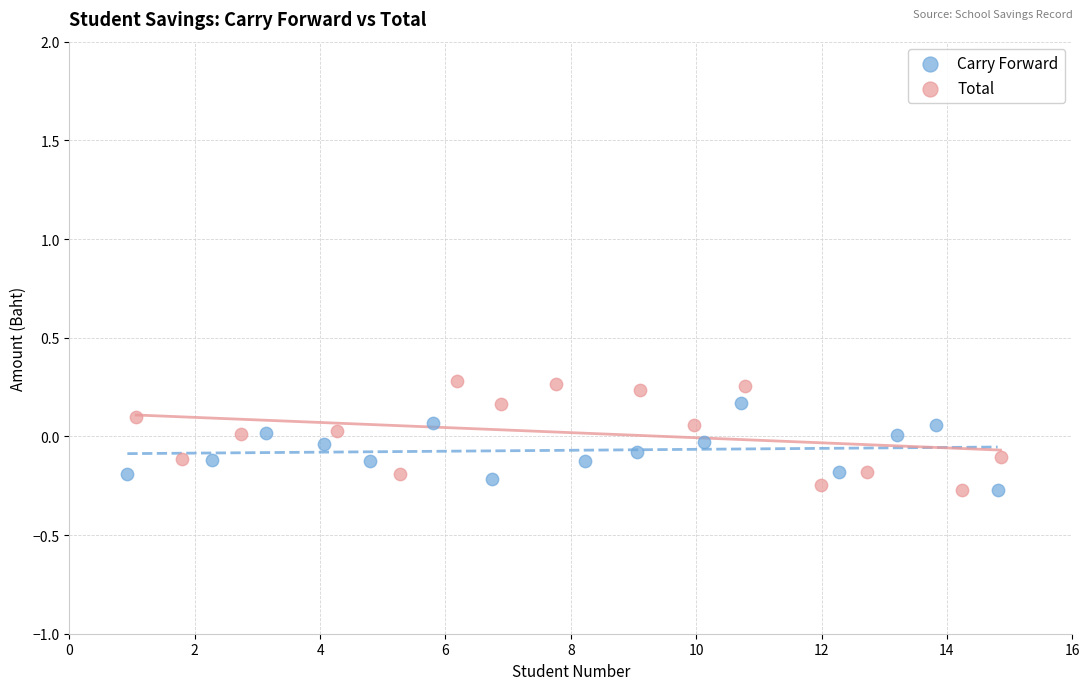

What are all the series names shown in the legend?

Carry Forward, Total